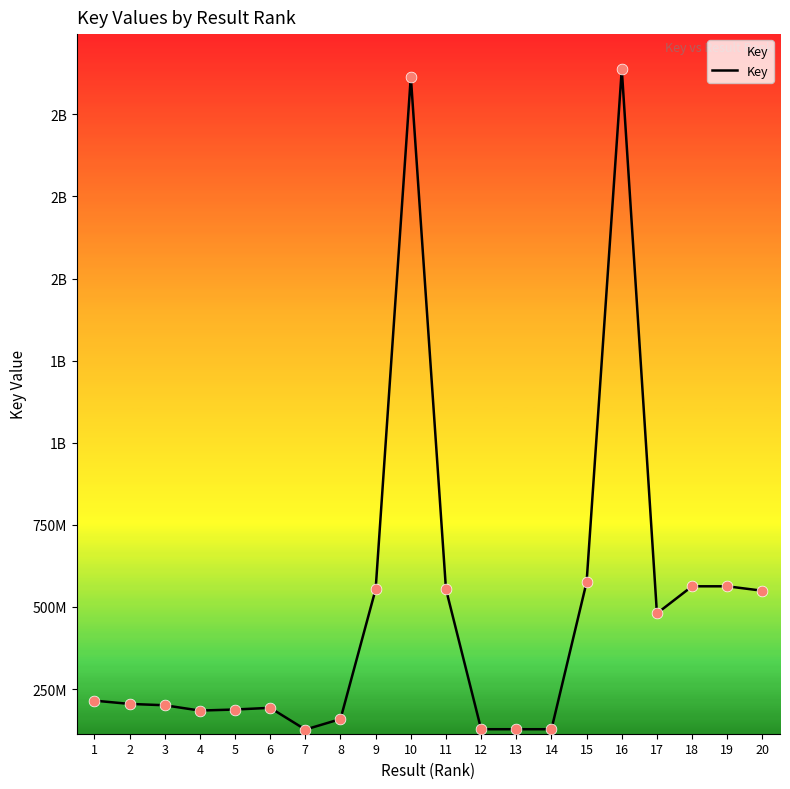

Does the chart have visible grid lines?

No